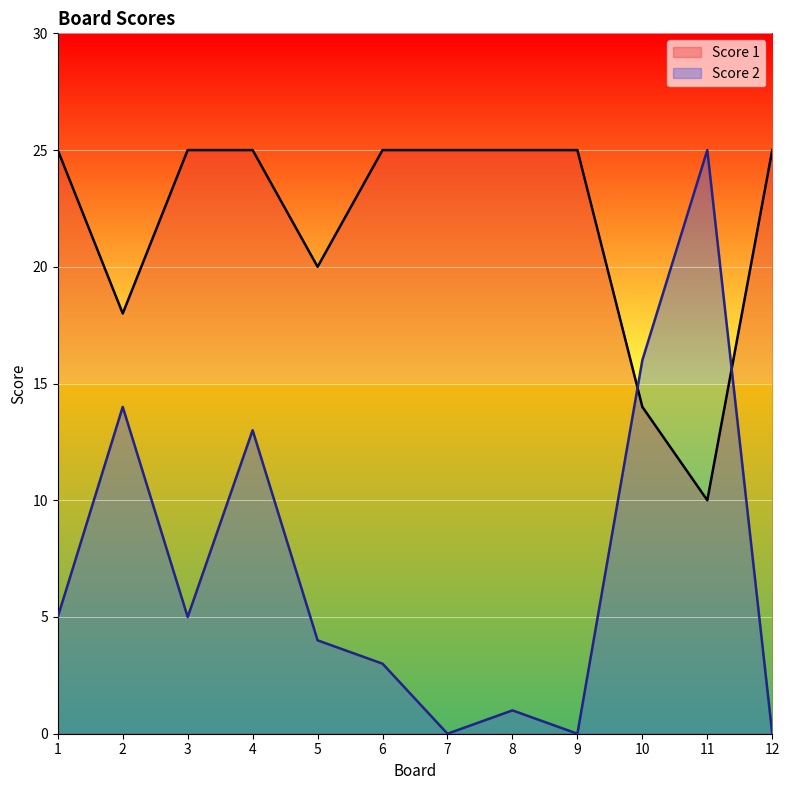

After their last crossing, which series has the higher values: Score 2 or Score 1?

Score 1